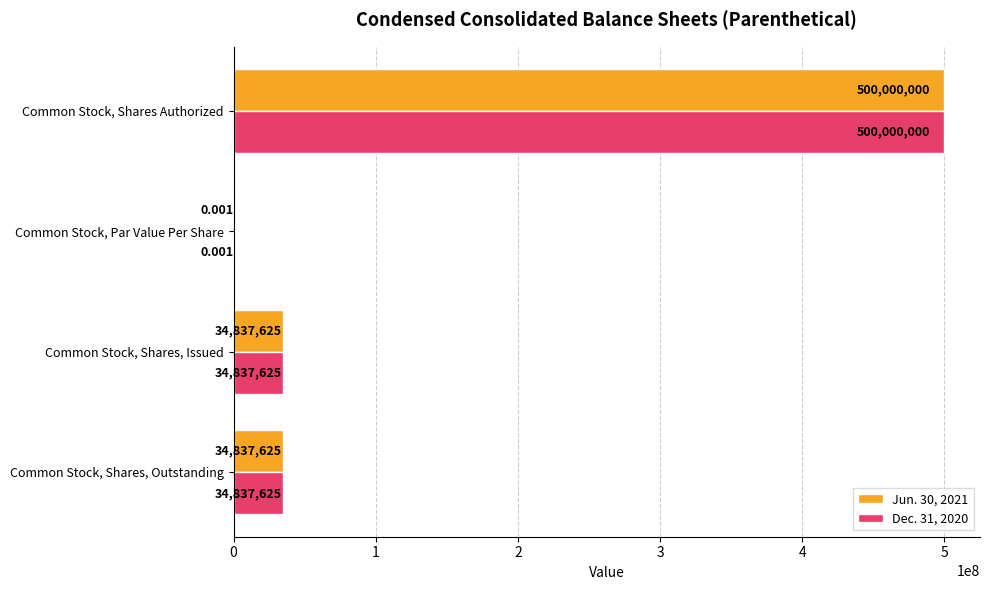

At which category is the sum across all series the highest?

Common Stock, Shares Authorized